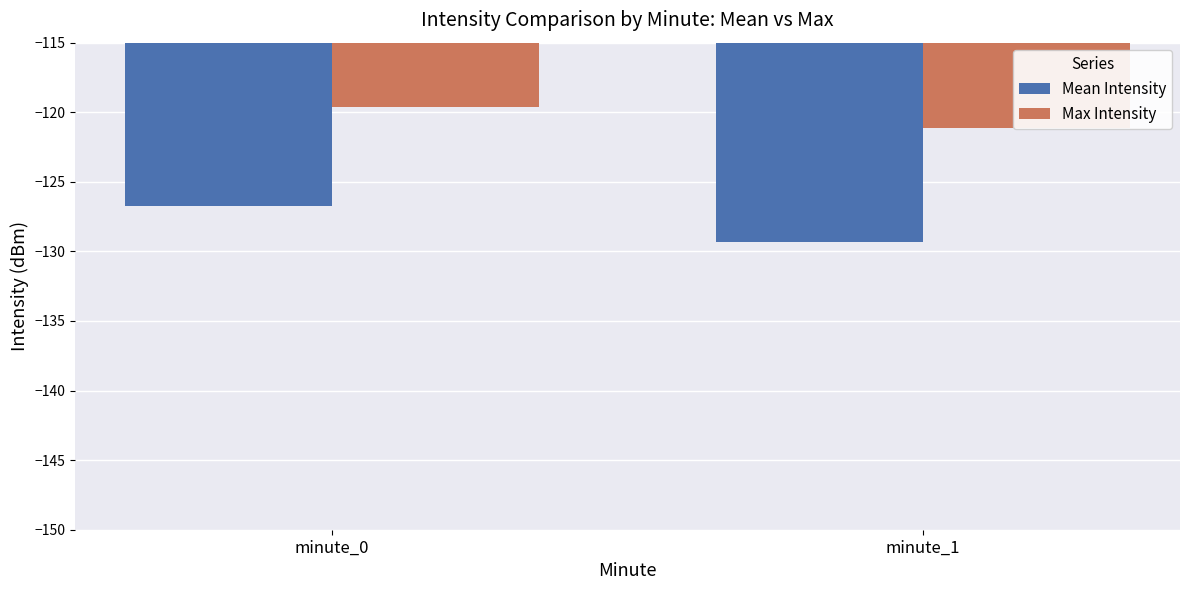

How many groups of bars are there?

2